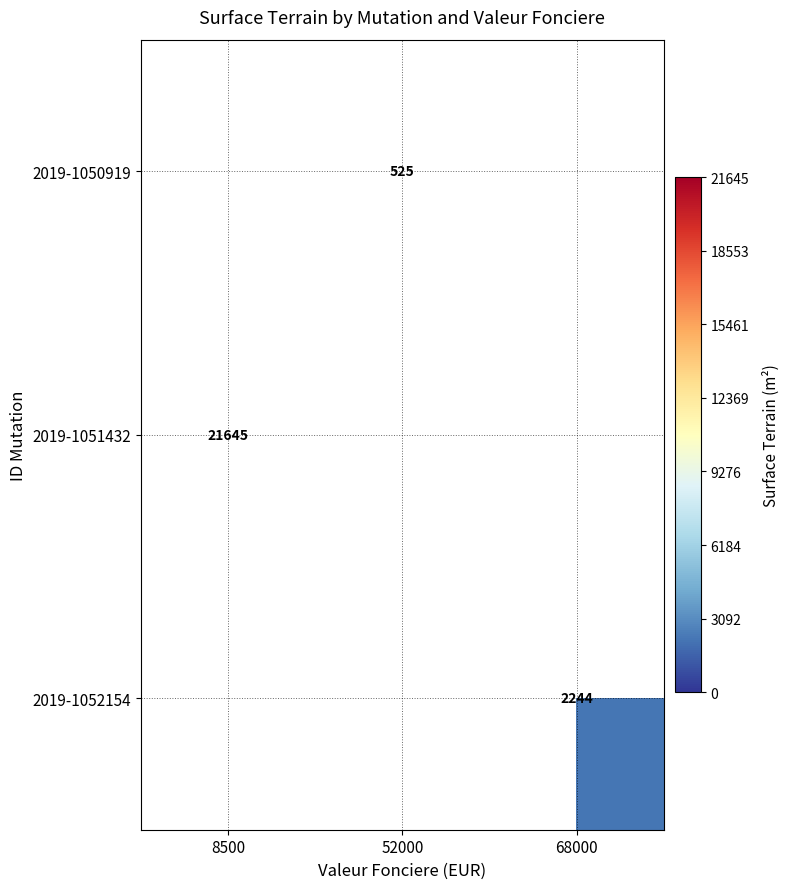

The value of 2019-1050919 at 8500 is 0. True or false?

True